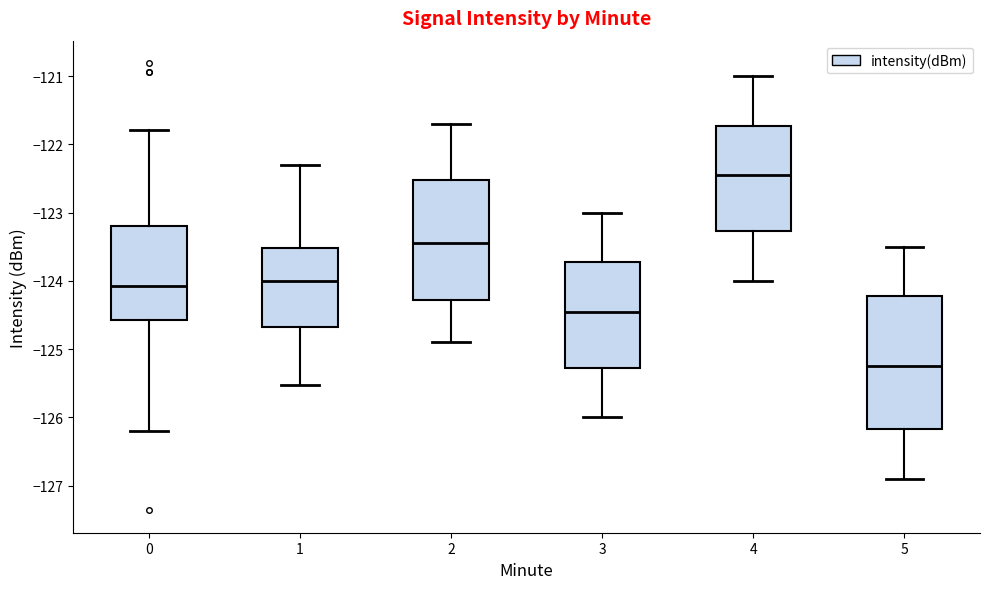

Which box is the tallest, from its lower edge to its upper edge?

5